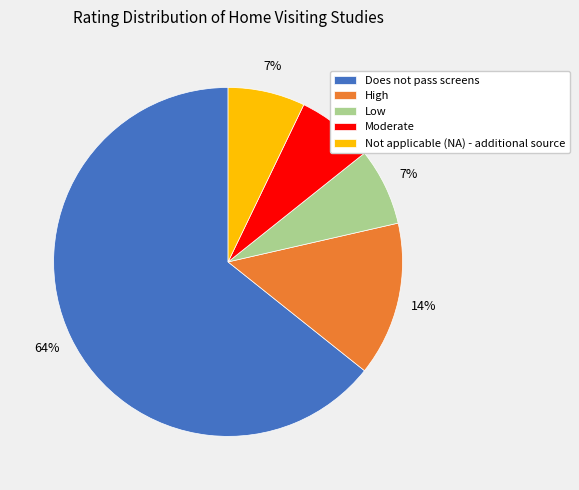

Which slice is the largest?

Does not pass screens